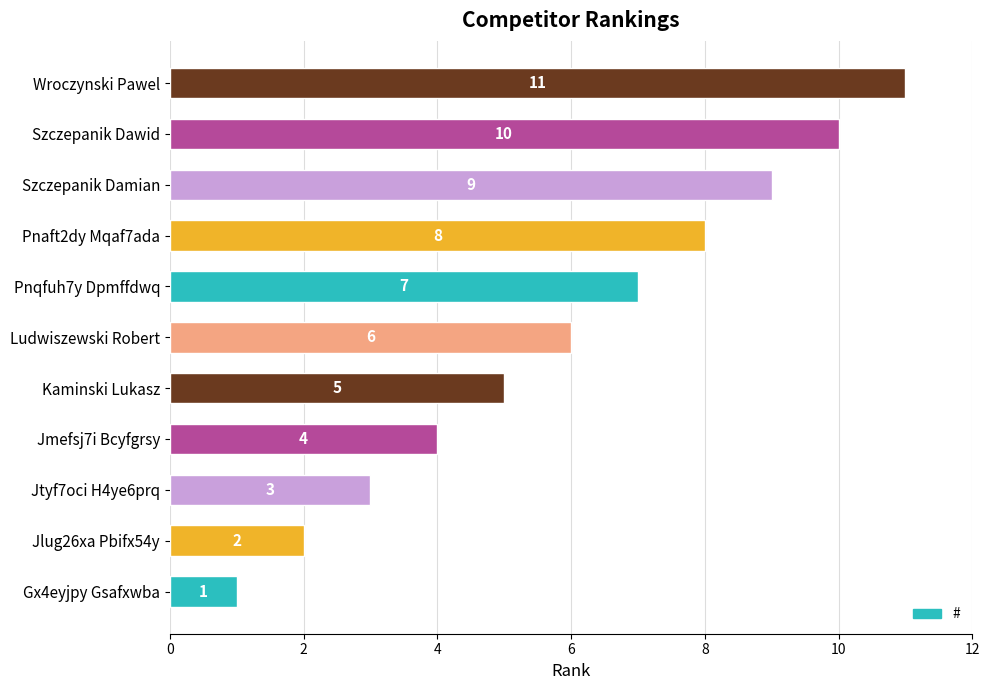

Approximately how many times larger is the value at Kaminski Lukasz compared to Szczepanik Dawid?

0.5